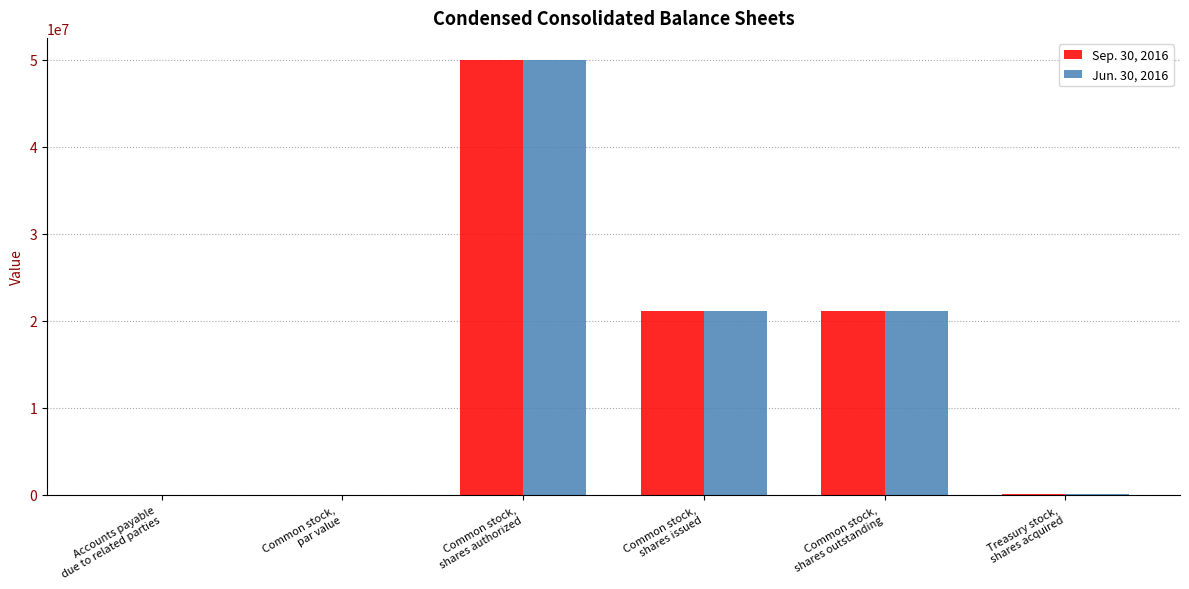

At which category is the sum across all series the highest?

Common stock,
shares authorized